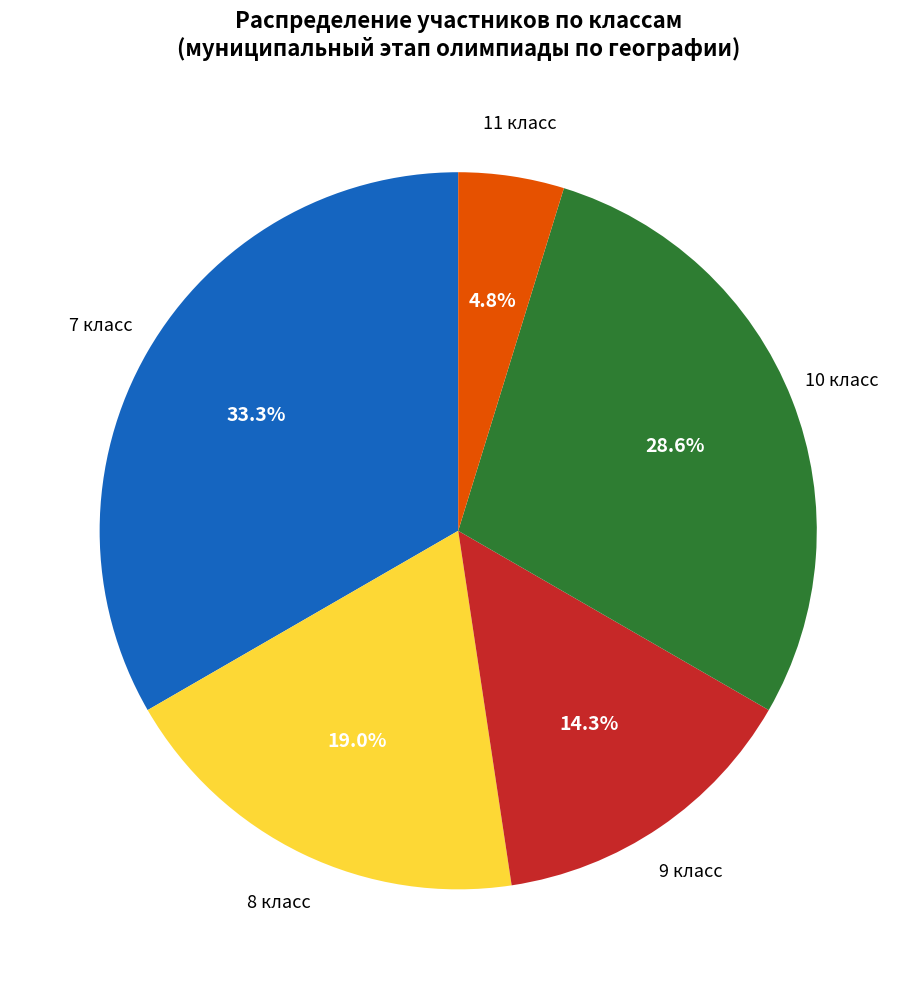

Is there any slice that represents more than half of the pie?

No